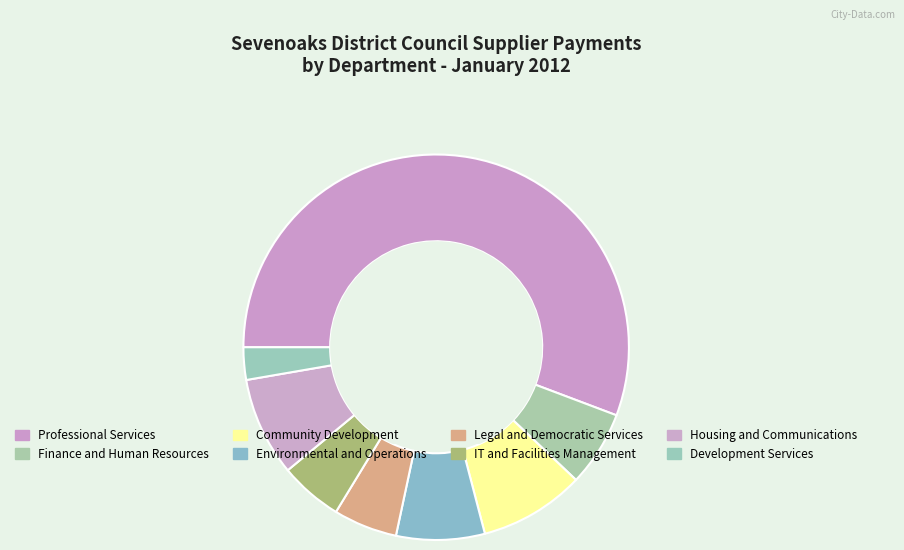

How much of the chart is everything except Professional Services?

44.3%